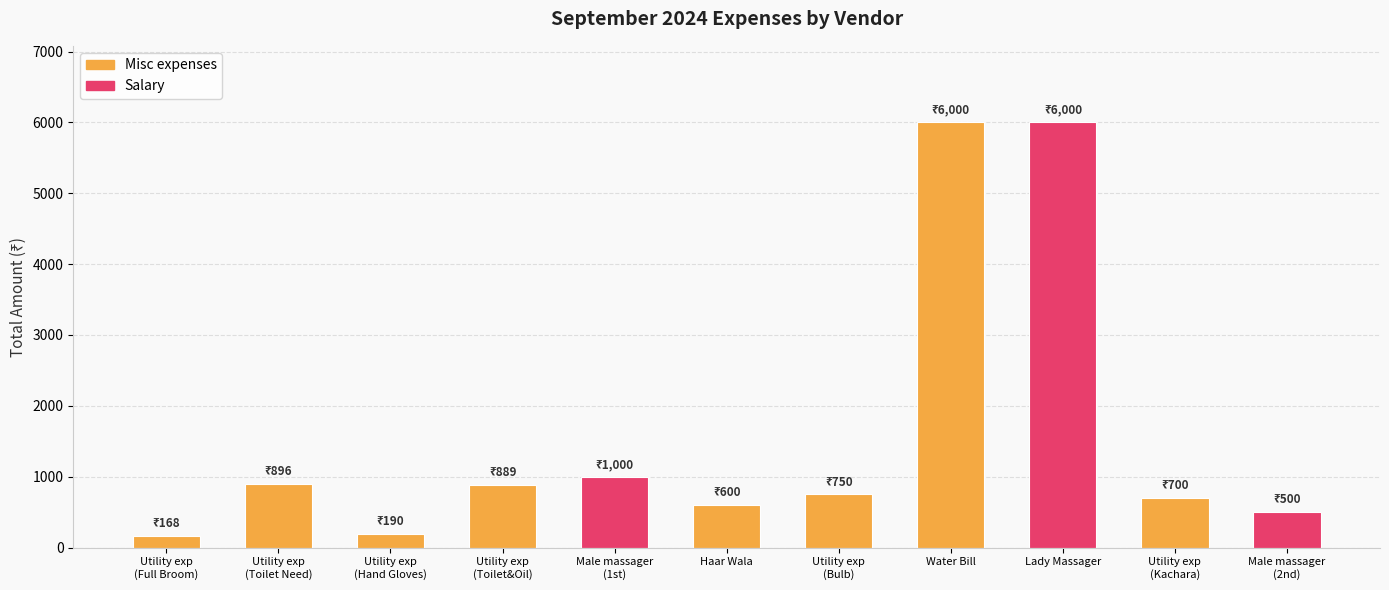

What is the label of the 9th bar from the left?

Lady Massager